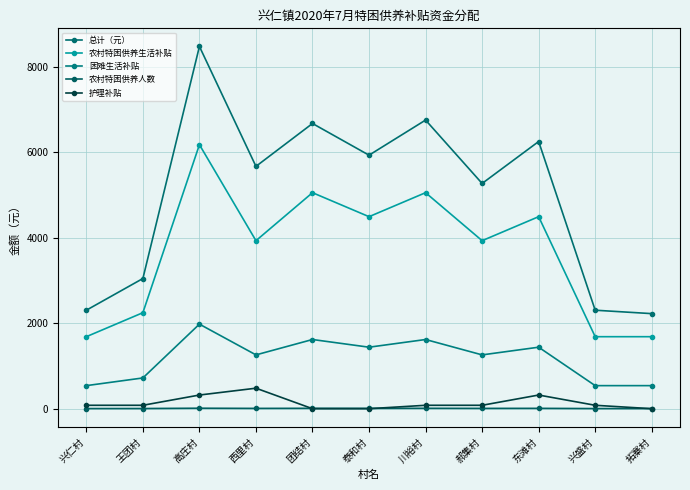

Which category has the highest value across all series?

高庄村